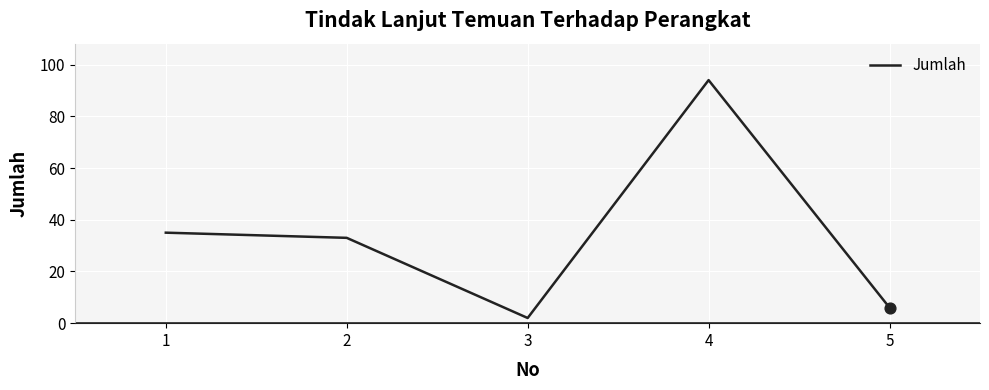

What is the change in value from 1 to 5?

-29